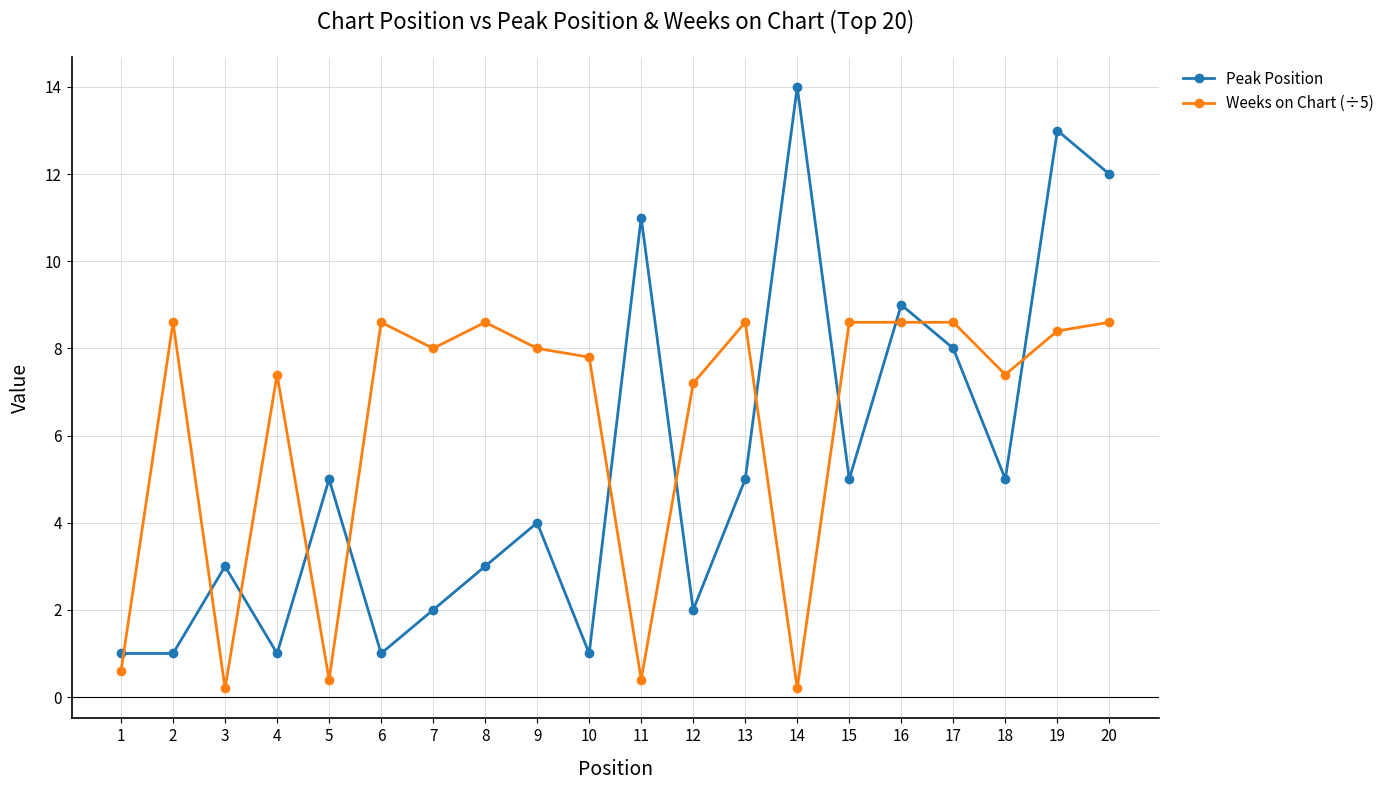

Reading right to left, extract all data points from this chart.

Peak Position: 12.0	13.0	5.0	8.0	9.0	5.0	14.0	5.0	2.0	11.0	1.0	4.0	3.0	2.0	1.0	5.0	1.0	3.0	1.0	1.0
Weeks on Chart (÷5): 8.6	8.4	7.4	8.6	8.6	8.6	0.2	8.6	7.2	0.4	7.8	8.0	8.6	8.0	8.6	0.4	7.4	0.2	8.6	0.6